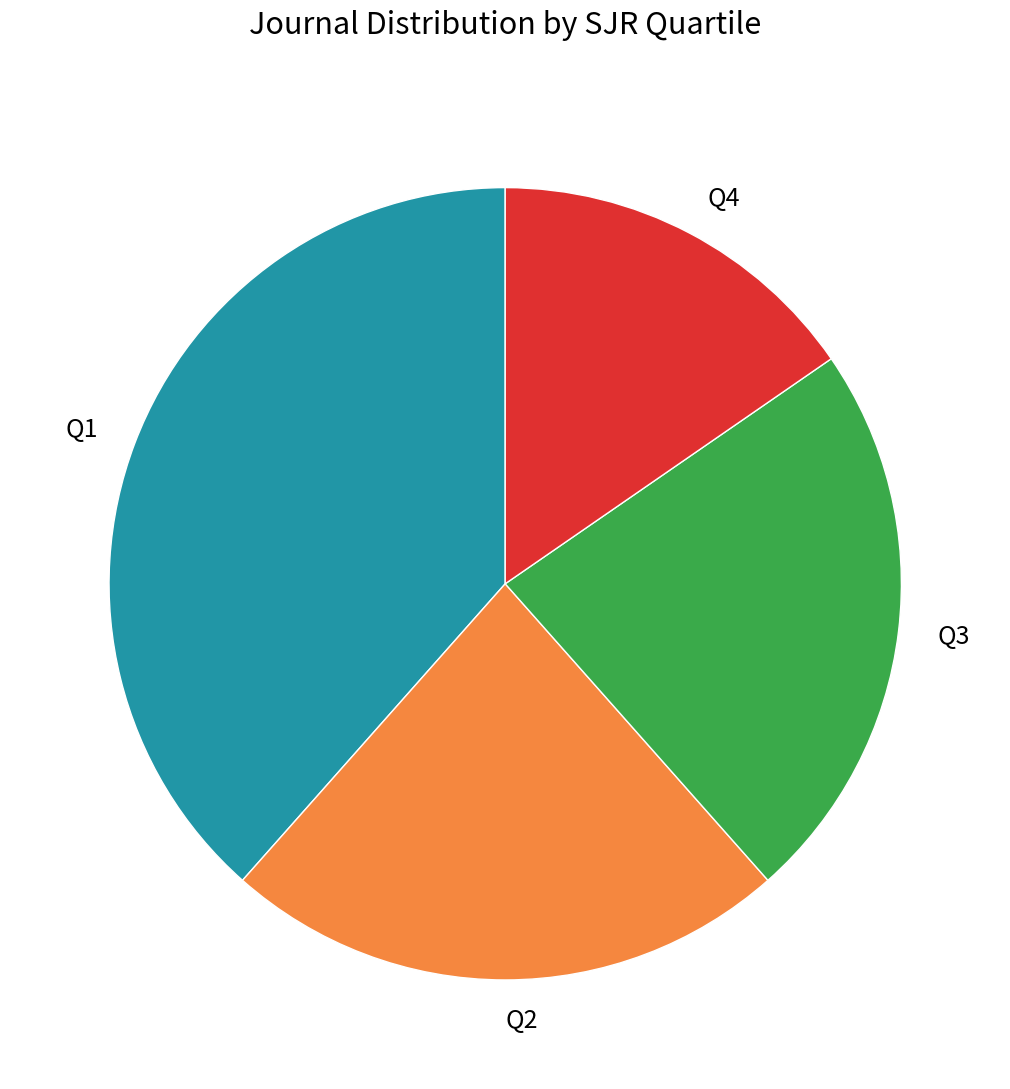

How many segments does this pie chart have?

4